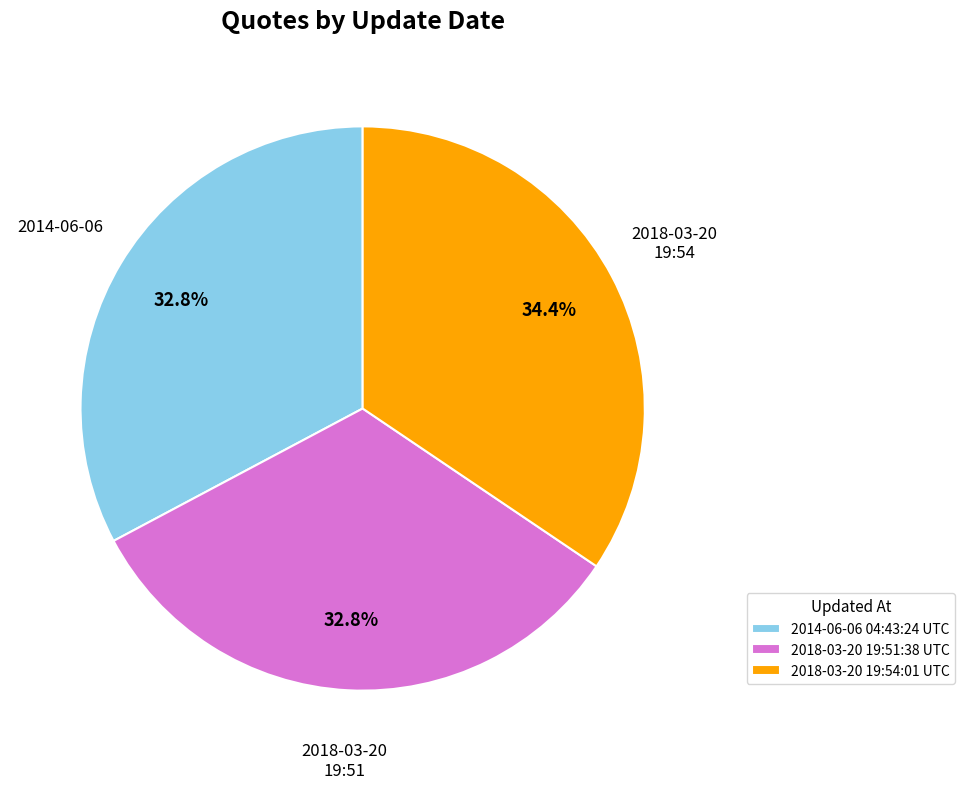

To the nearest percent, what is the combined percentage of 2018-03-20 19:51:38 UTC and 2018-03-20 19:54:01 UTC?

67%